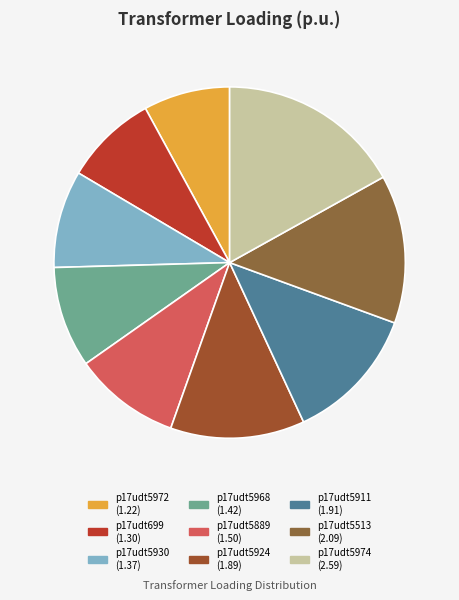

How many slices are in this pie chart?

9